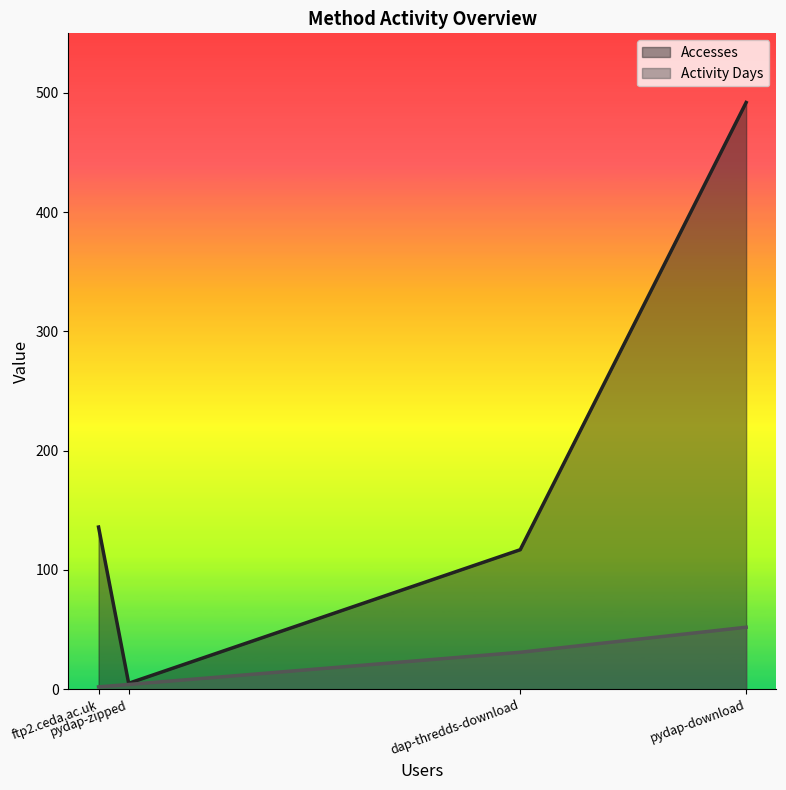

What is the difference between the second highest and second lowest values in the Activity Days series?

27